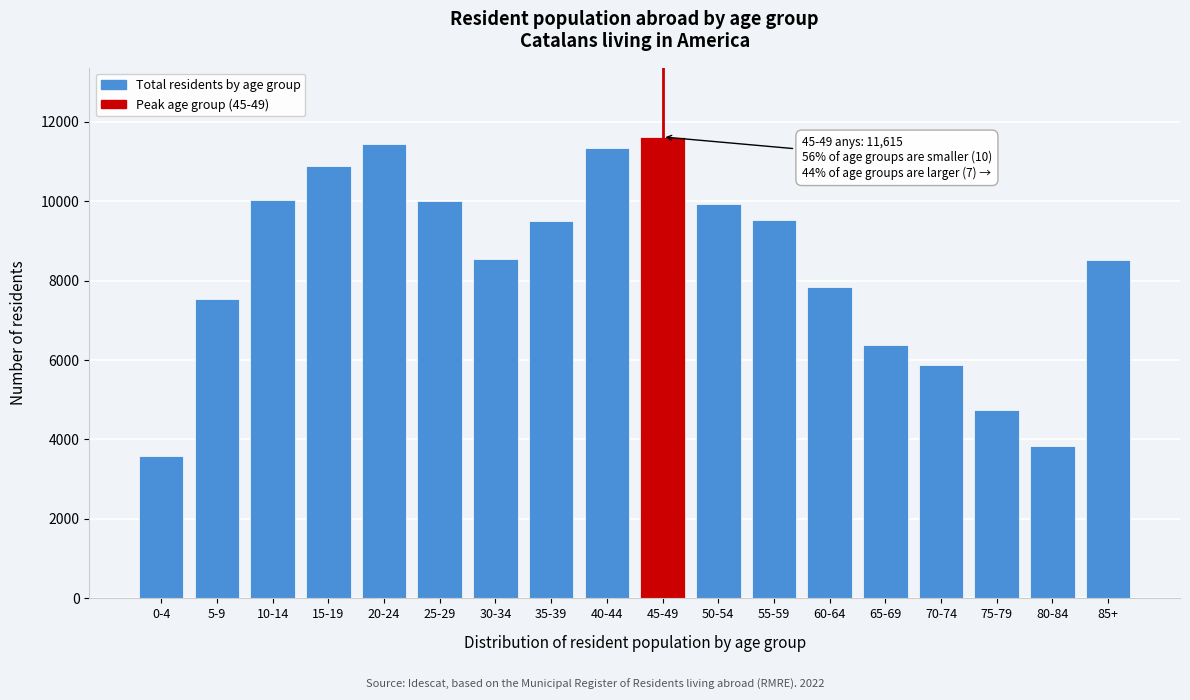

What is the value of the 13th bar from the left?

7848